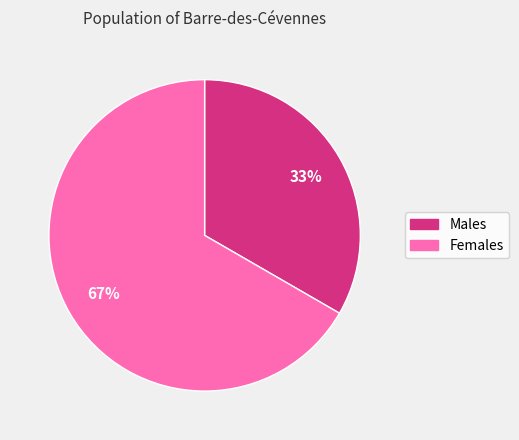

Is there a majority slice in this chart?

Yes